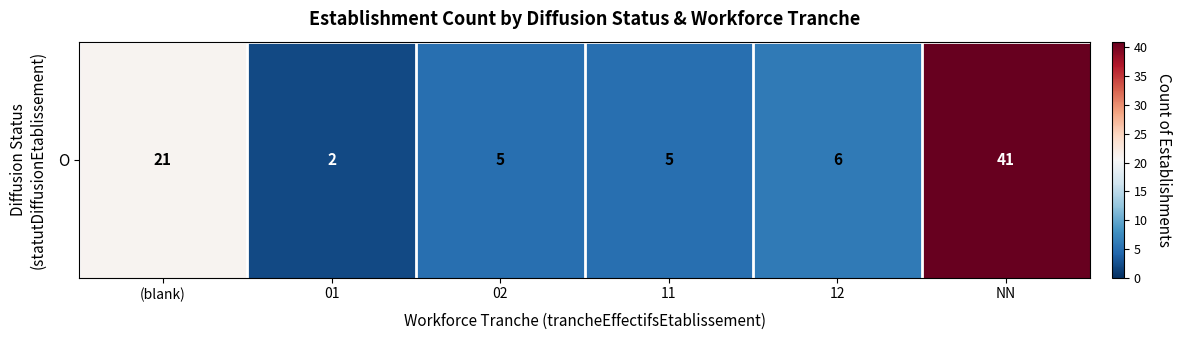

What is the greatest value displayed?

41